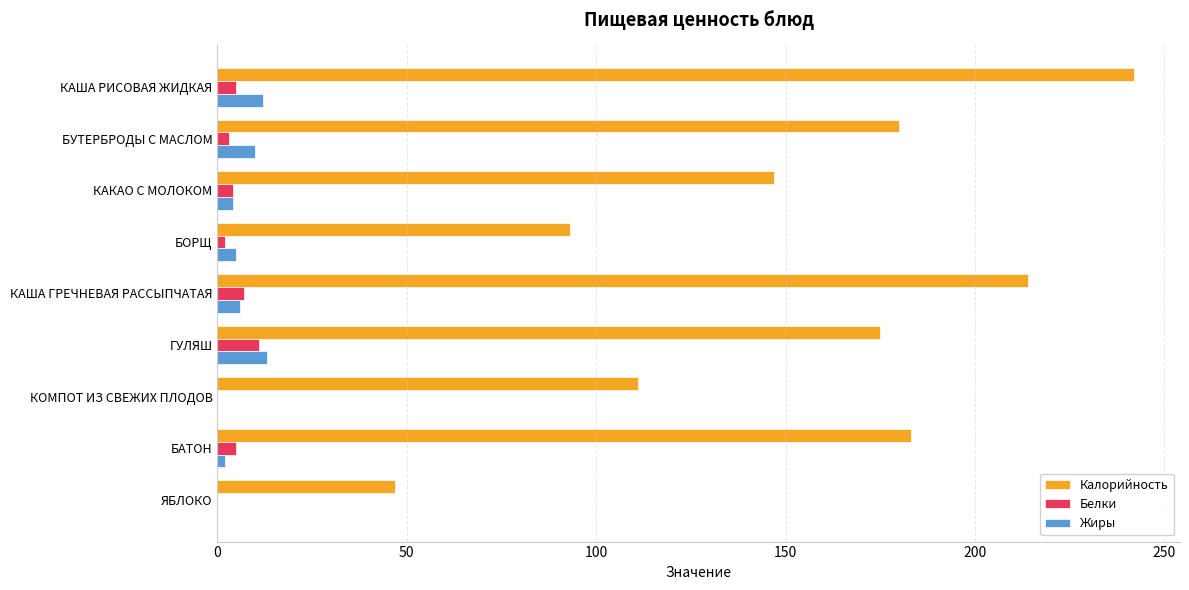

At which category is the sum across all series the highest?

КАША РИСОВАЯ ЖИДКАЯ